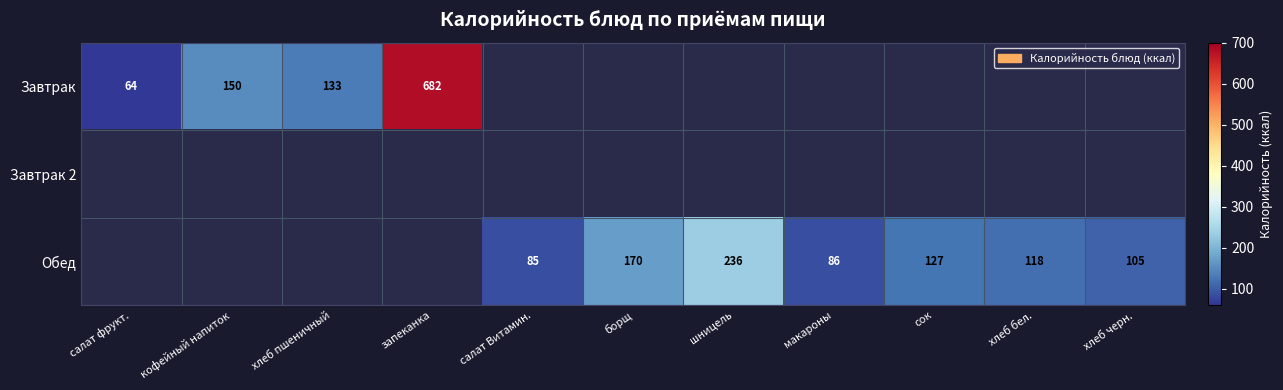

The Обед series shows 211 at хлеб бел.. True or false?

False